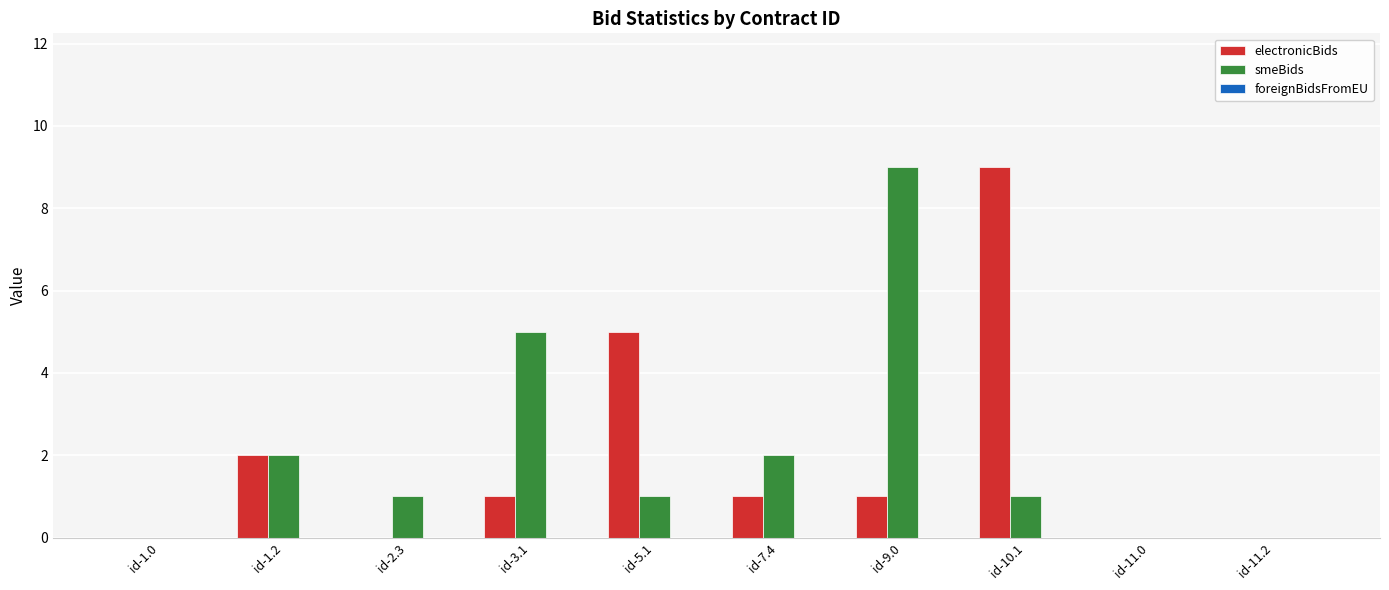

Which series has the largest total across all categories?

smeBids